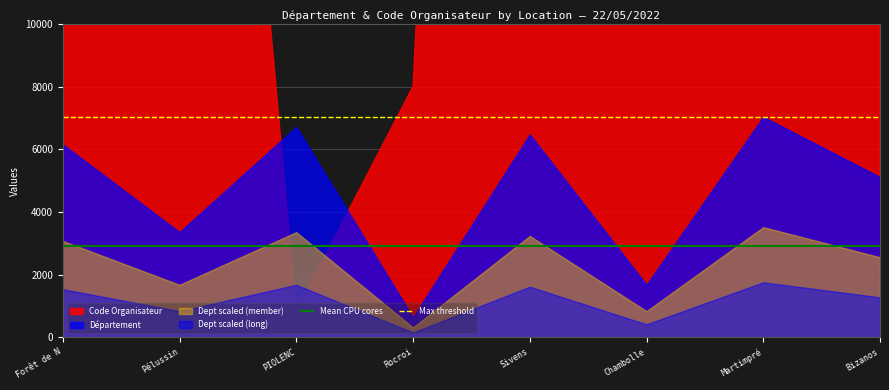

Is the value of Max threshold at Forêt de N greater than the value of Mean CPU cores at Pélussin?

Yes